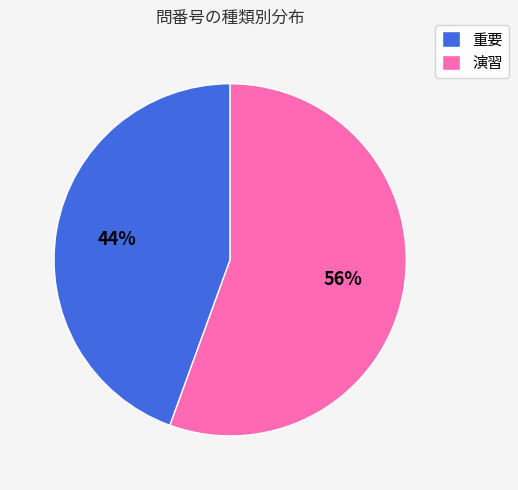

To the nearest percent, what portion does 演習 represent?

56%